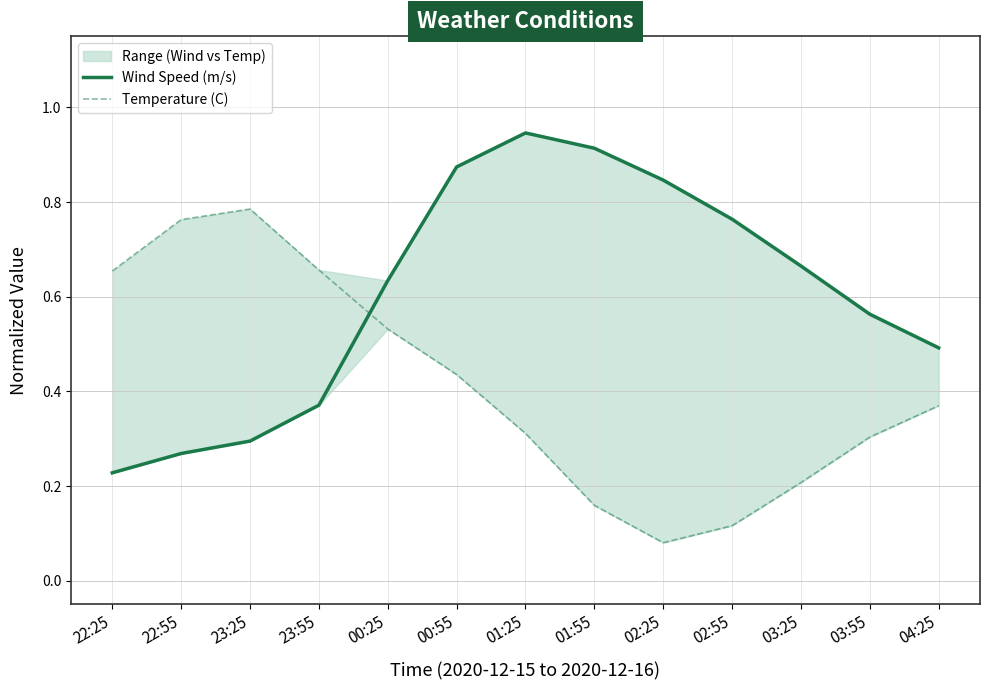

Where is the first local maximum for Temperature (C)?

23:25